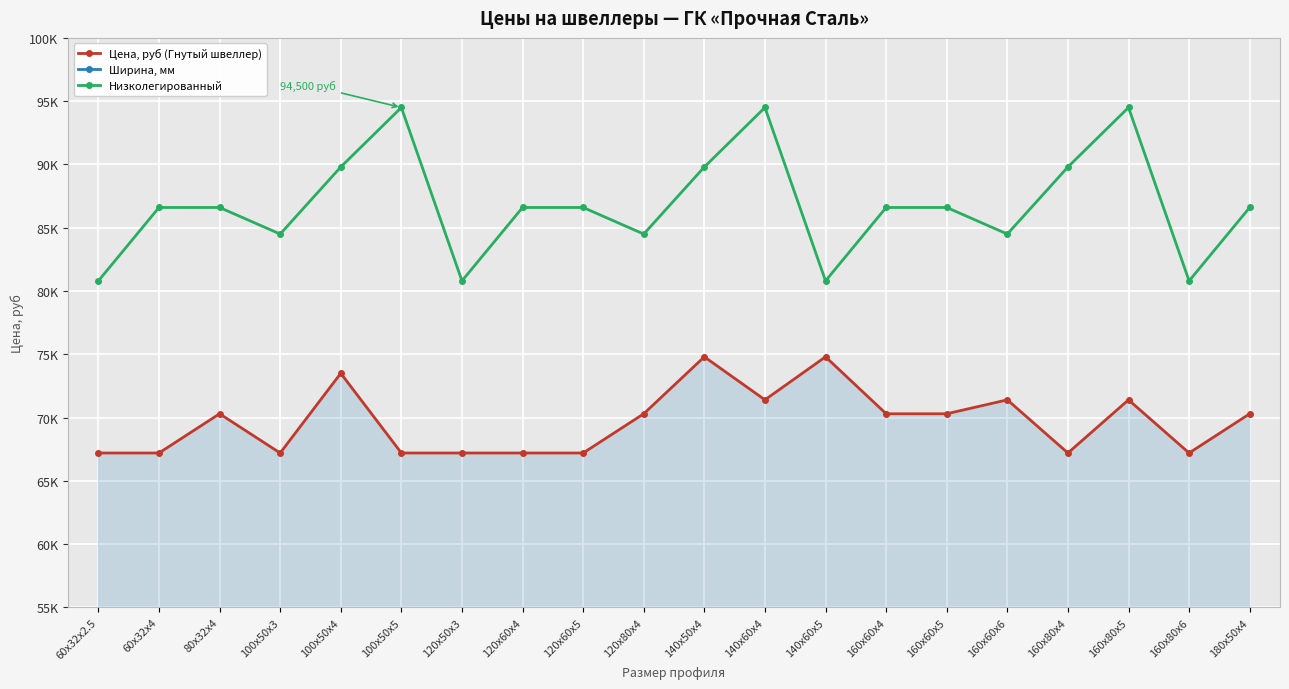

Between 100x50x5 and 140x60x4, which series saw the biggest shift?

Цена, руб (Гнутый швеллер)